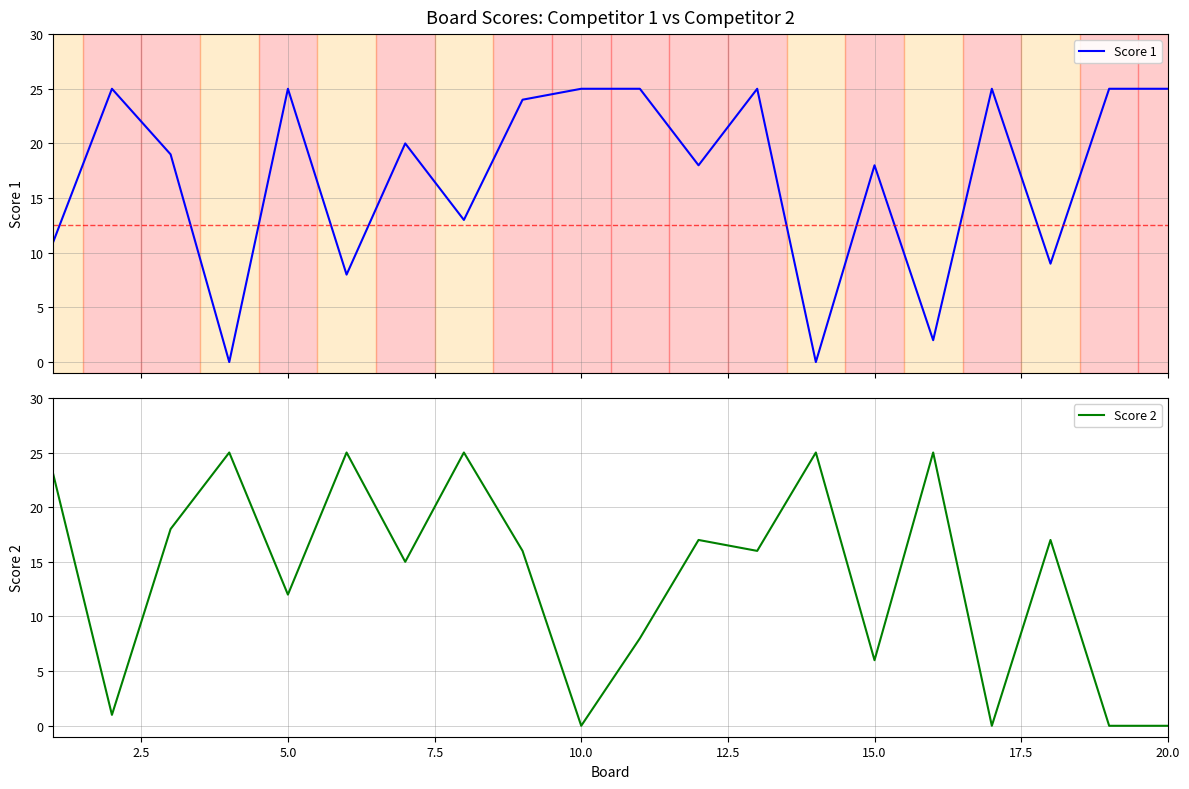

What is the highest value of the Score 1 series?

25